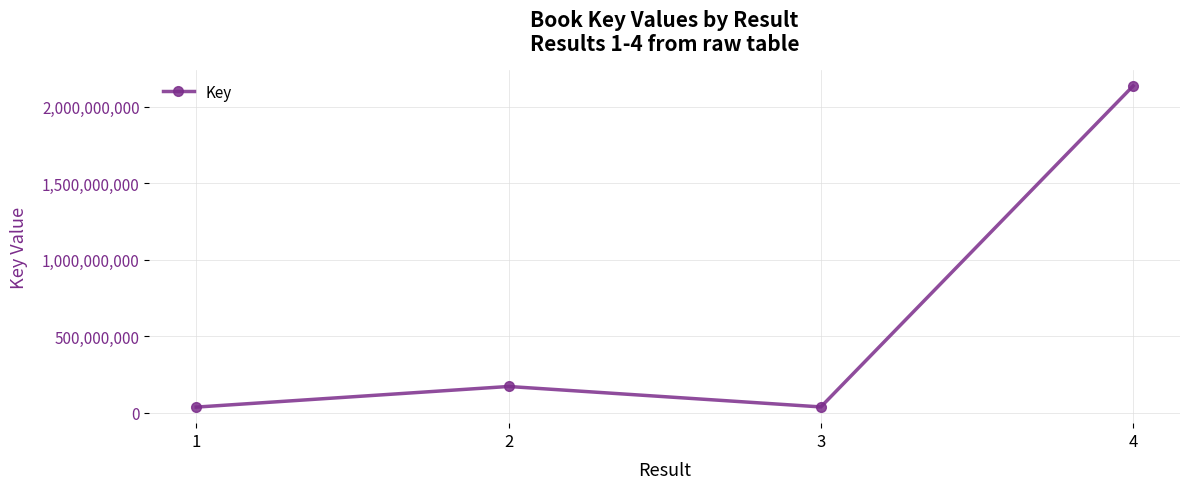

The value at 4 is 584683318. True or false?

False